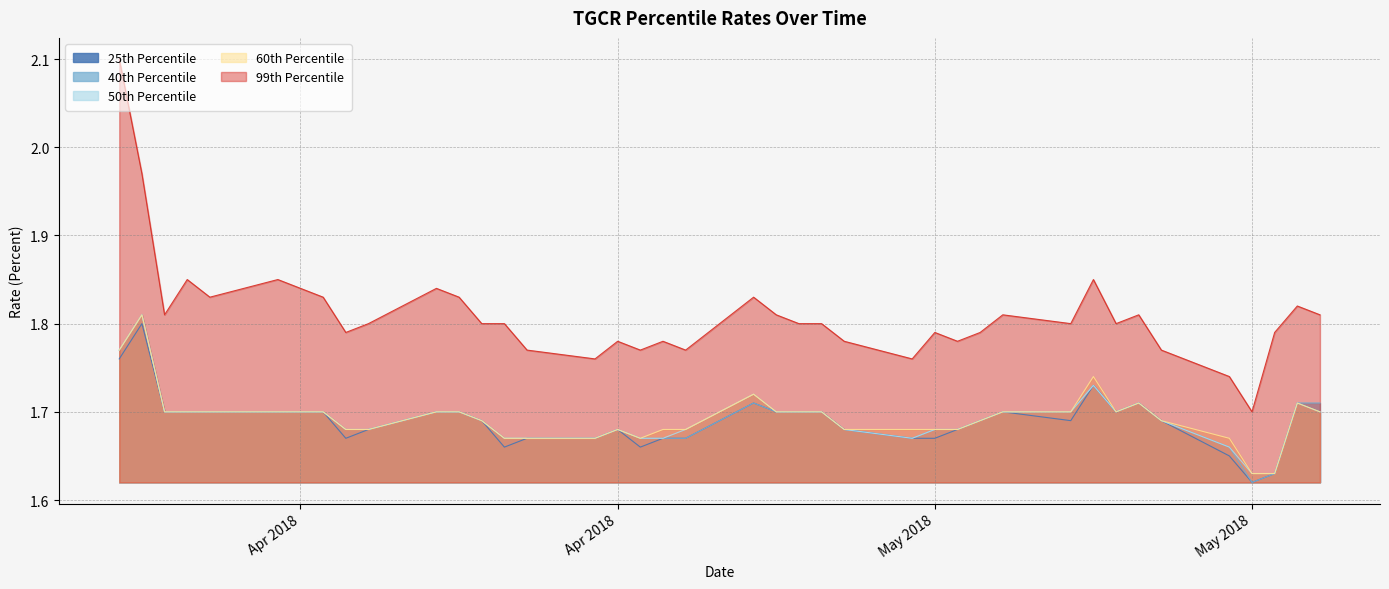

Between 2018-04-04 and 2018-04-05, which is larger?

2018-04-04